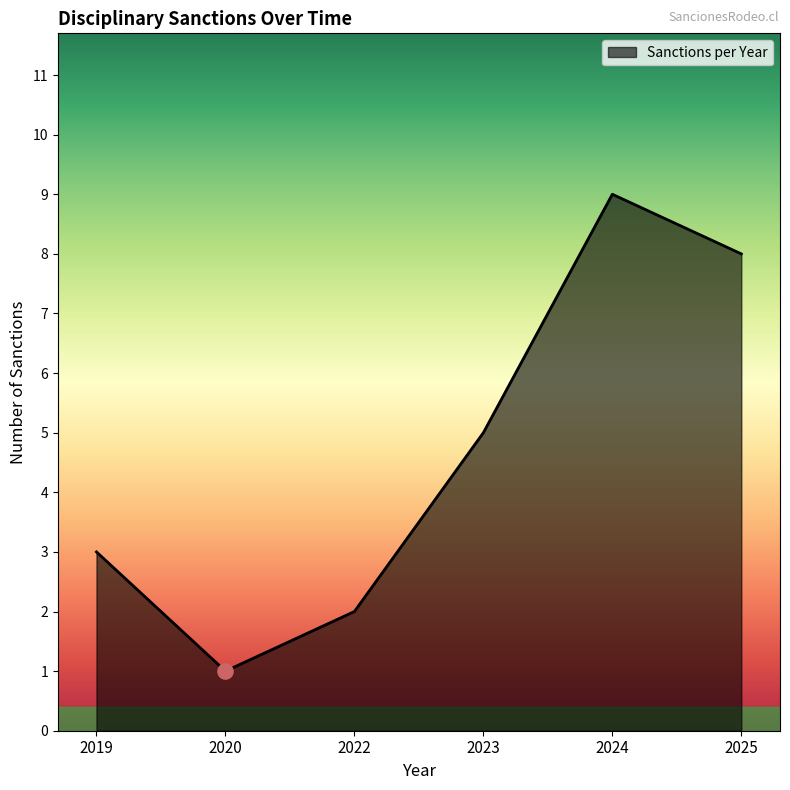

Between 2023 and 2019, which is larger?

2023